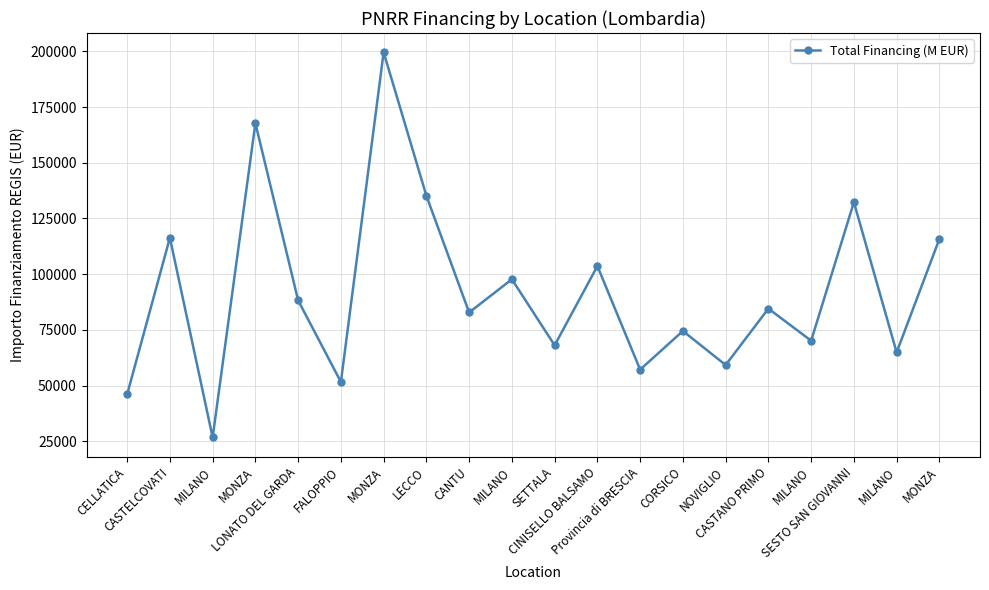

List the labels in order of value, smallest first.

MILANO, CELLATICA, FALOPPIO, Provincia di BRESCIA, NOVIGLIO, MILANO, SETTALA, MILANO, CORSICO, CANTU, CASTANO PRIMO, LONATO DEL GARDA, MILANO, CINISELLO BALSAMO, MONZA, CASTELCOVATI, SESTO SAN GIOVANNI, LECCO, MONZA, MONZA